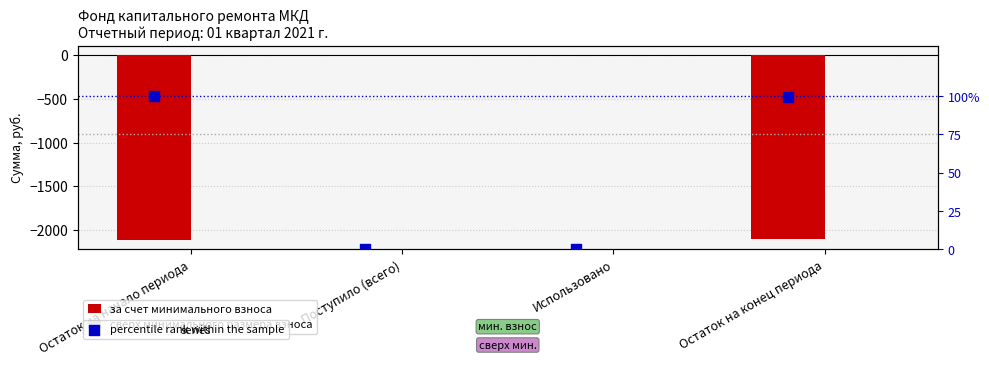

At which category is the sum across all series the highest?

Поступило (всего)